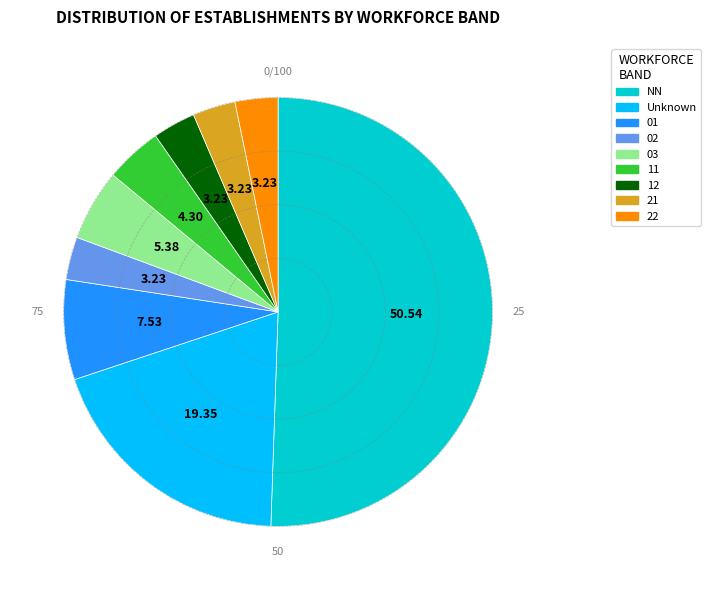

What is the largest slice in the pie chart?

NN